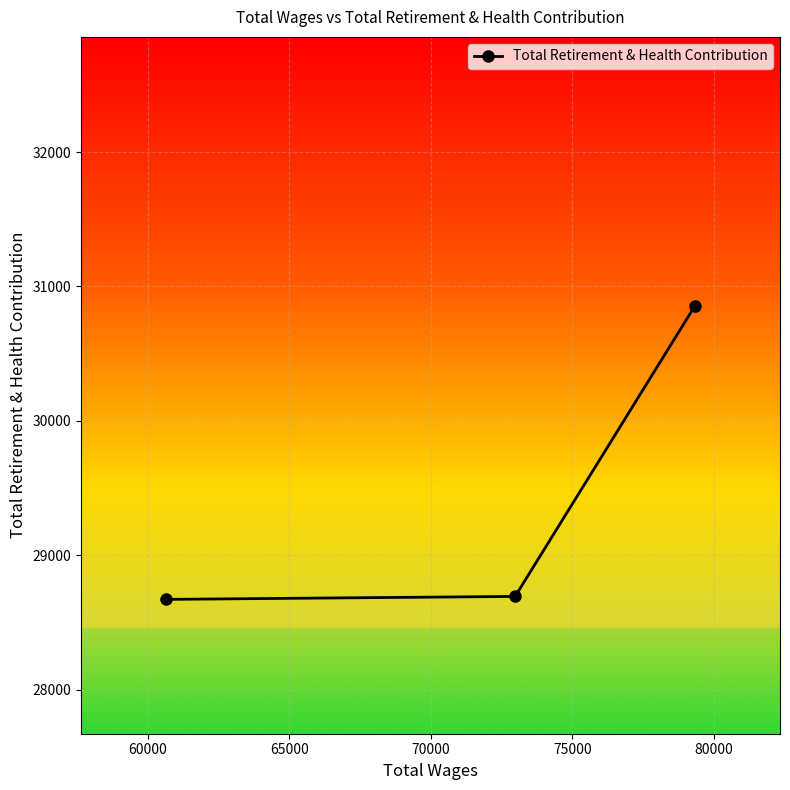

What is the minimum value shown in the chart?

28671